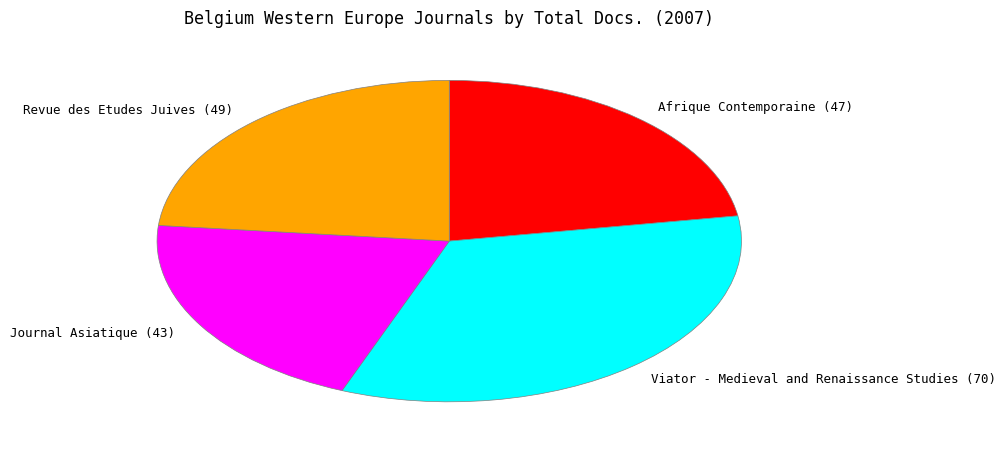

Do Revue des Etudes Juives (49) and Viator - Medieval and Renaissance Studies (70) together represent more than half of the pie?

Yes